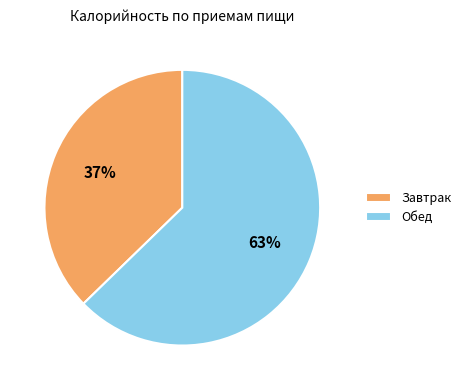

Is it true that Завтрак is 37% of the pie?

True